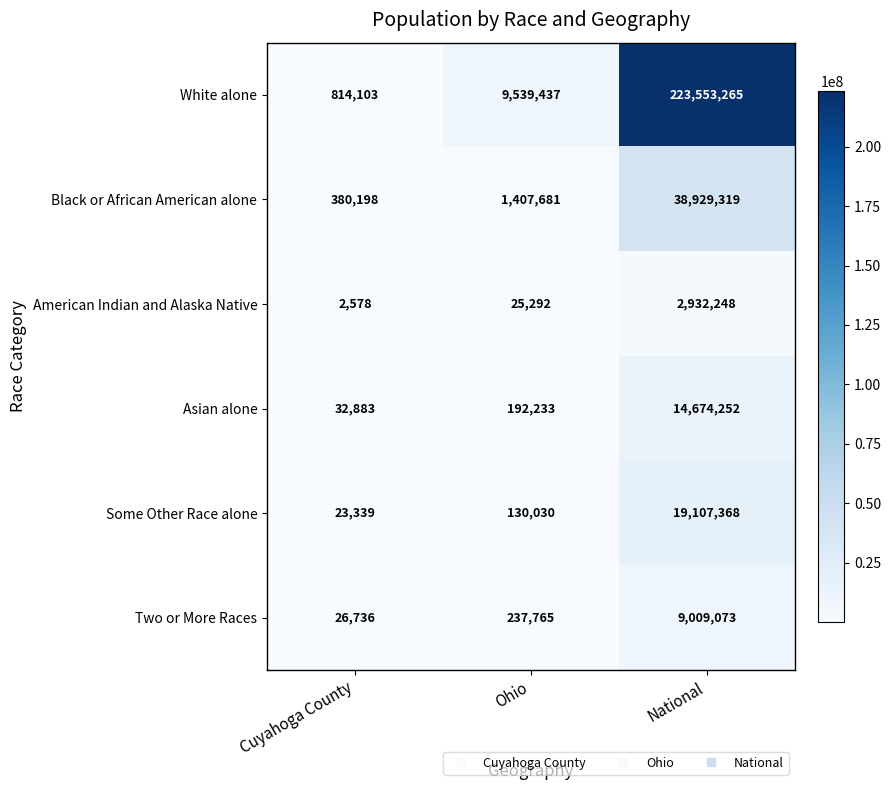

Where is Asian alone nearest to the value 7353567?

Ohio